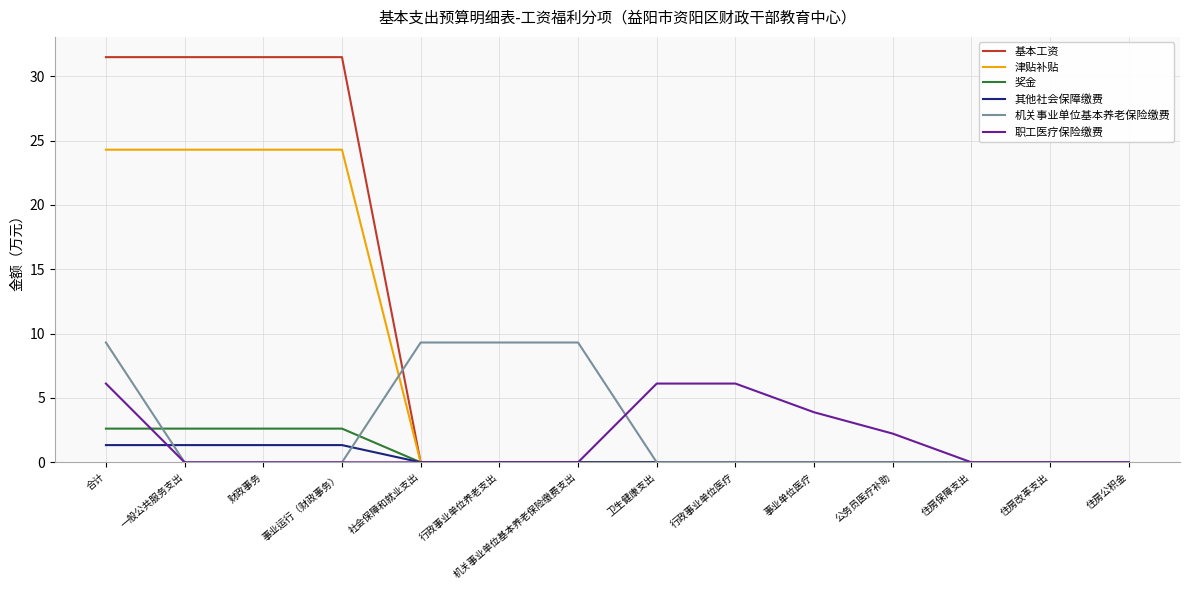

What position from the left is 社会保障和就业支出?

5